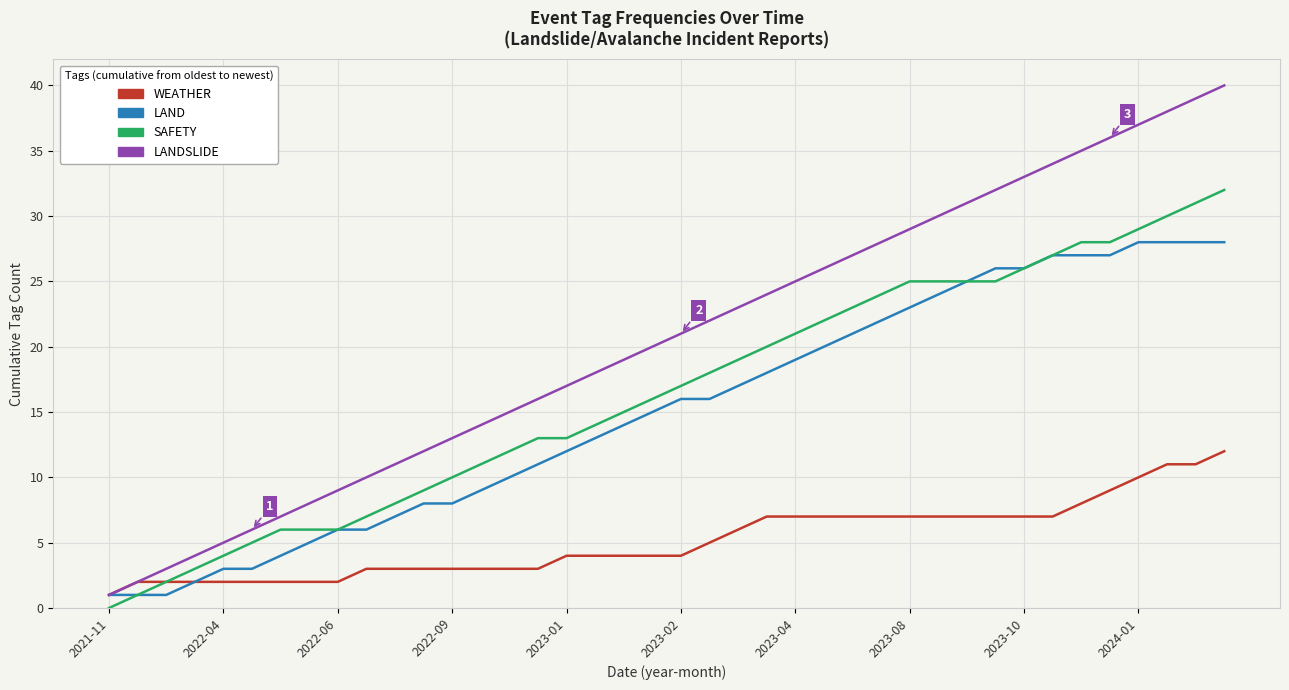

Does the chart display data point markers on the line(s)?

No